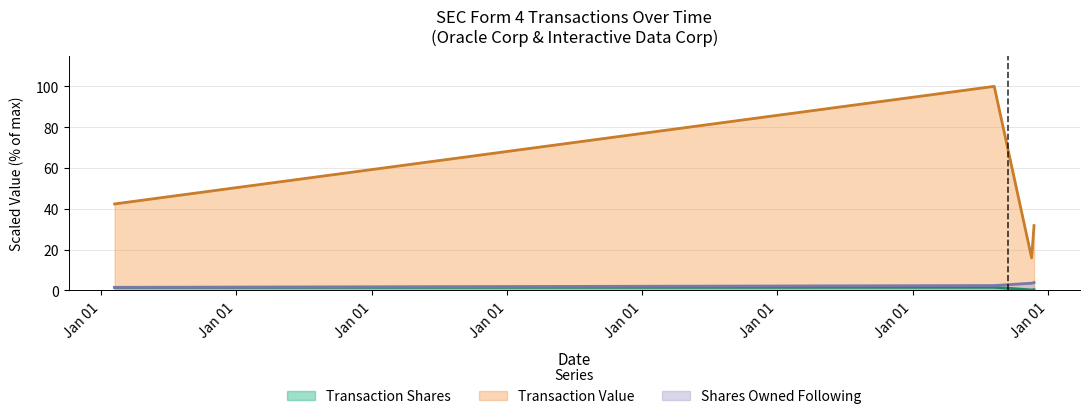

True or false: sharesOwnedFollowingTransaction and transactionShares cross at least once.

False